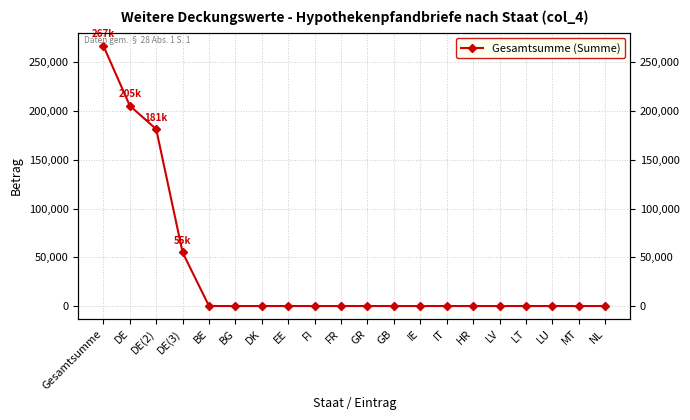

The chart shows a value of 149089 at BG. True or false?

False